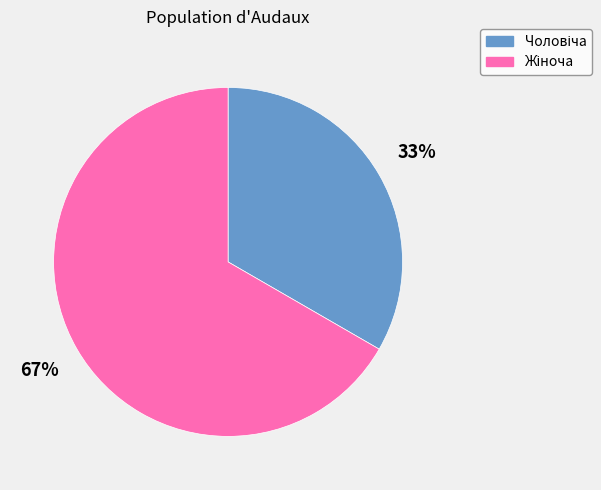

To the nearest percent, what is the average slice percentage?

50%